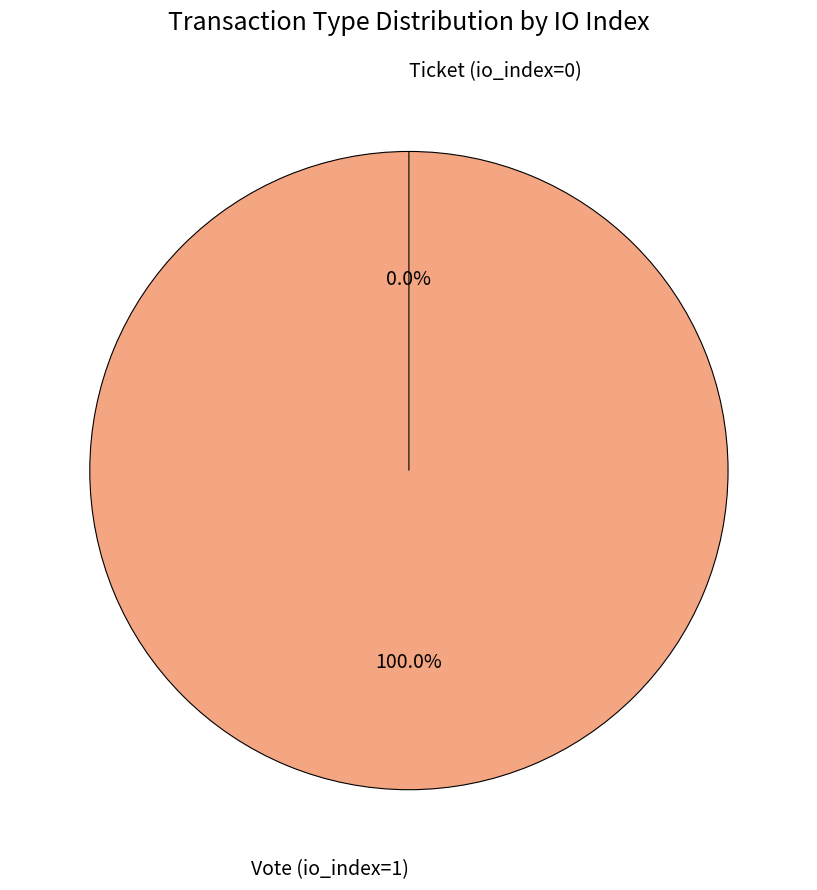

Which category has the biggest portion of the pie?

Vote (io_index=1)